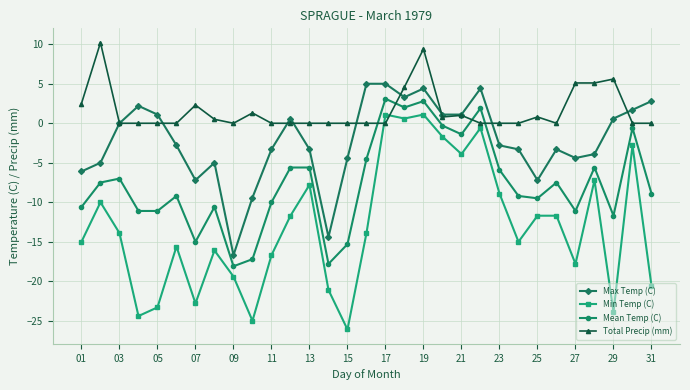

True or false: Max Temp (C) has more than 1 interior local peaks.

True